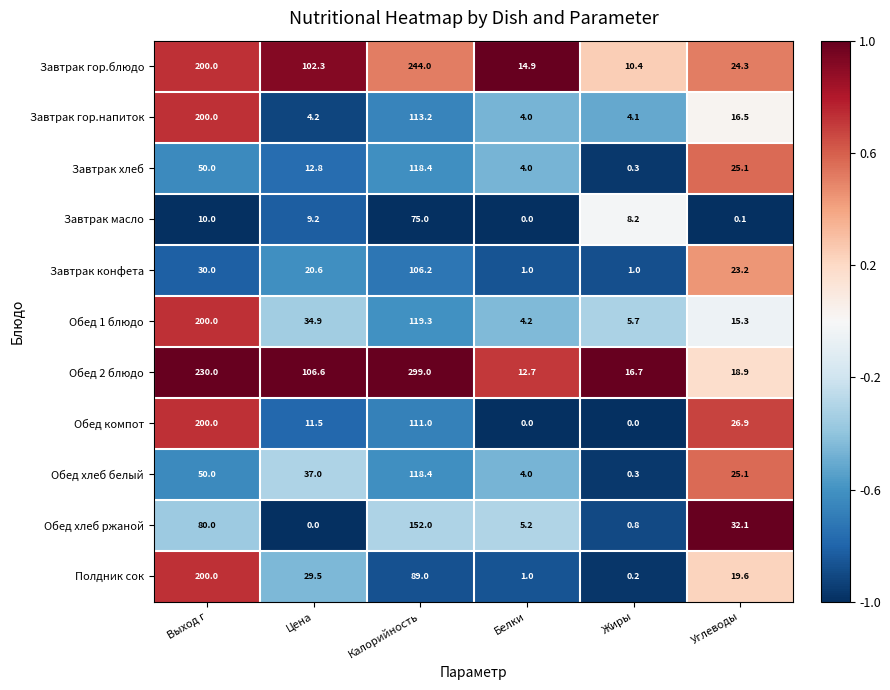

What is the difference between the second highest and minimum values in the Завтрак конфета series?

29.0